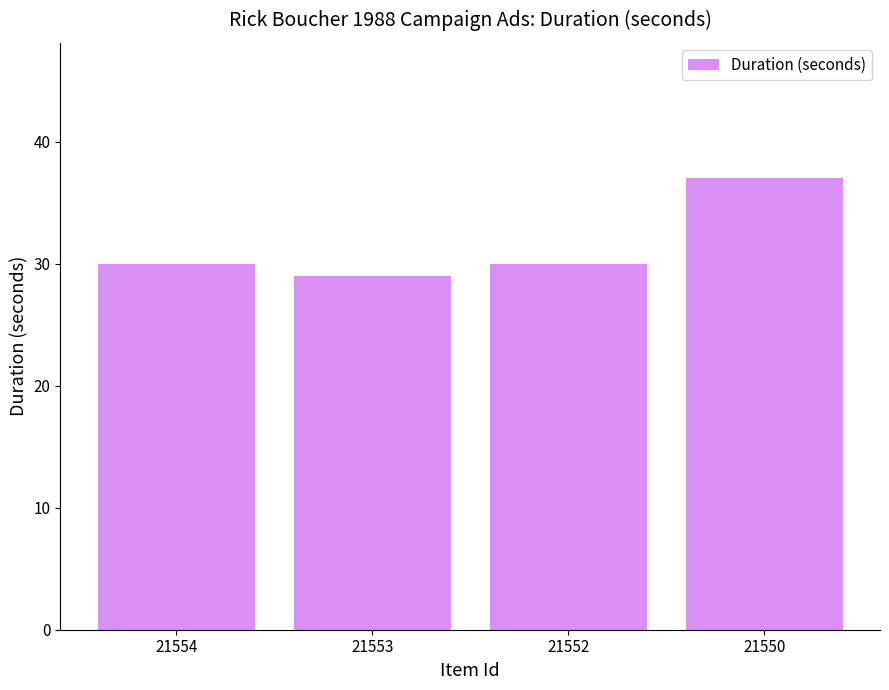

How many bars are there in total?

4